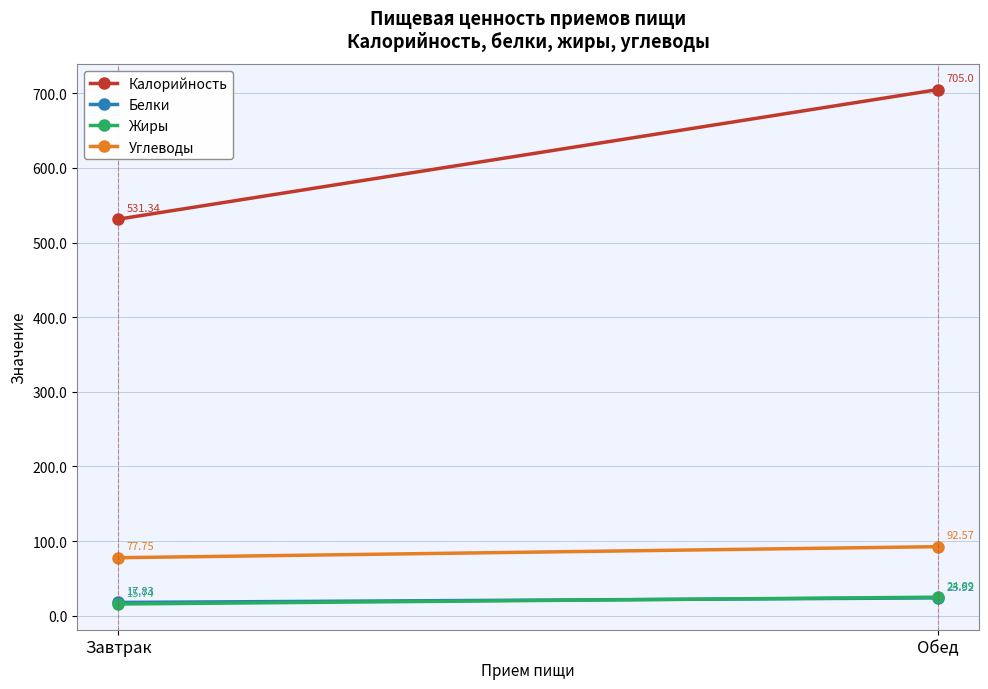

How many data points in Жиры are less than 24?

1